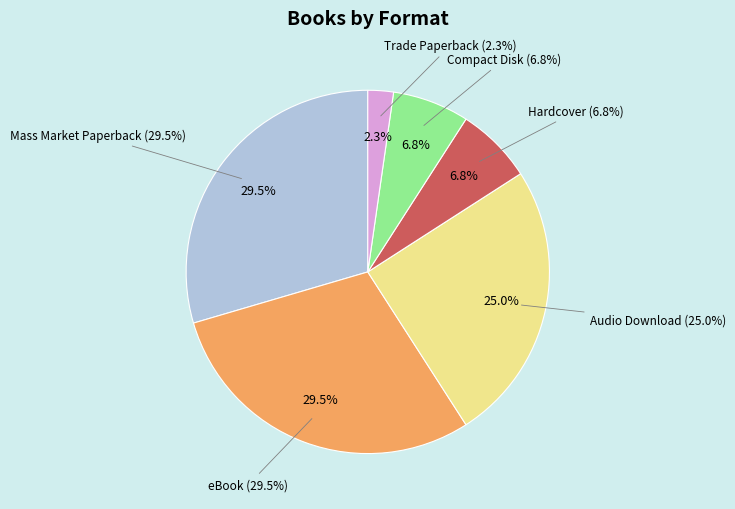

What percentage is the Mass Market Paperback slice, to the nearest percent?

30%